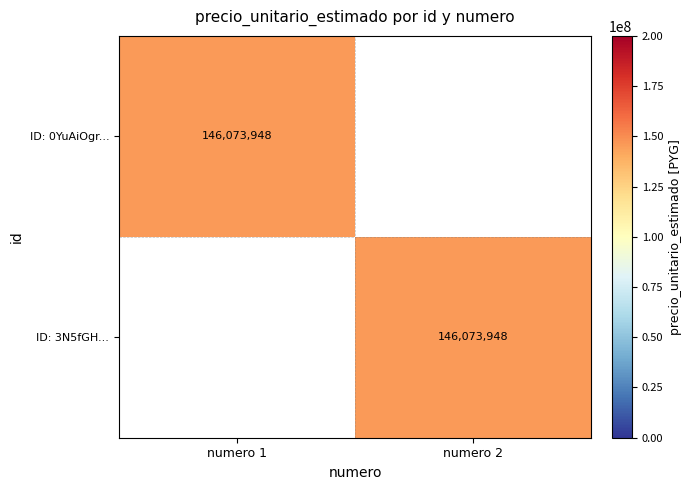

True or false: ID: 3N5fGH... has a value of 146073948 at numero 2.

True